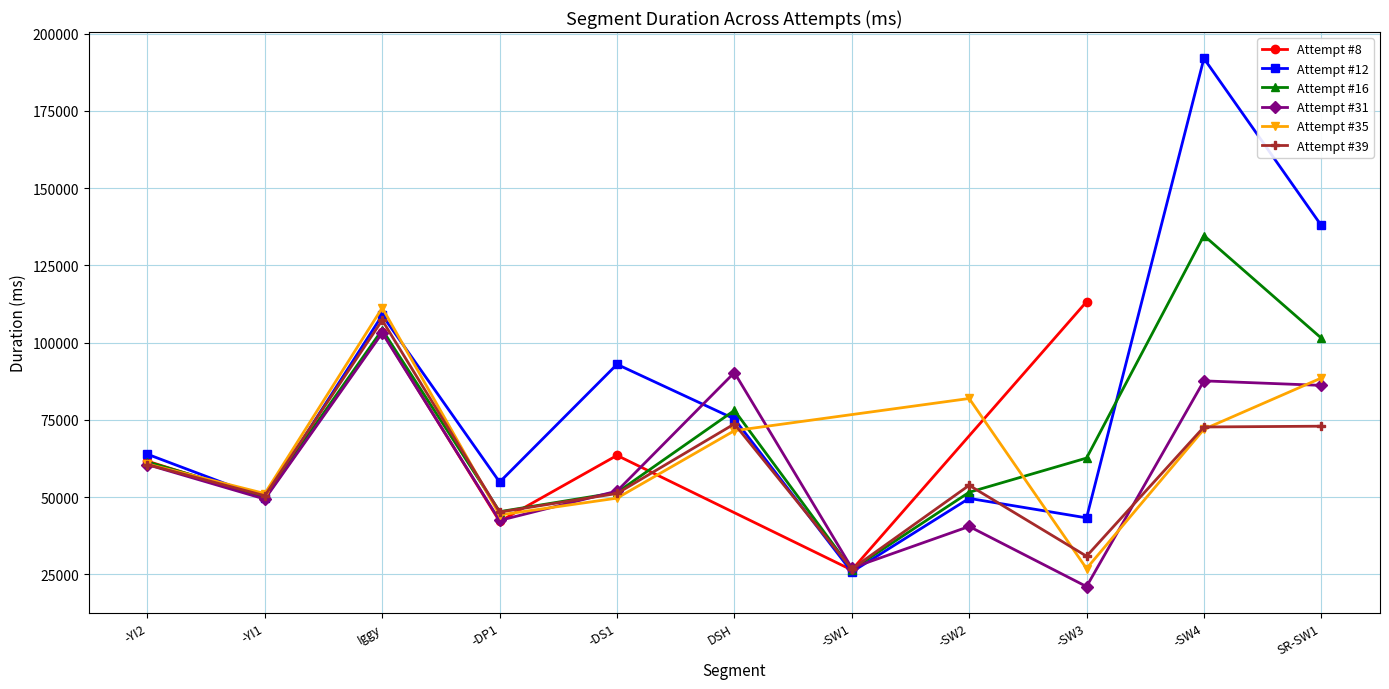

Which series has the largest range (max minus min)?

attempt_12